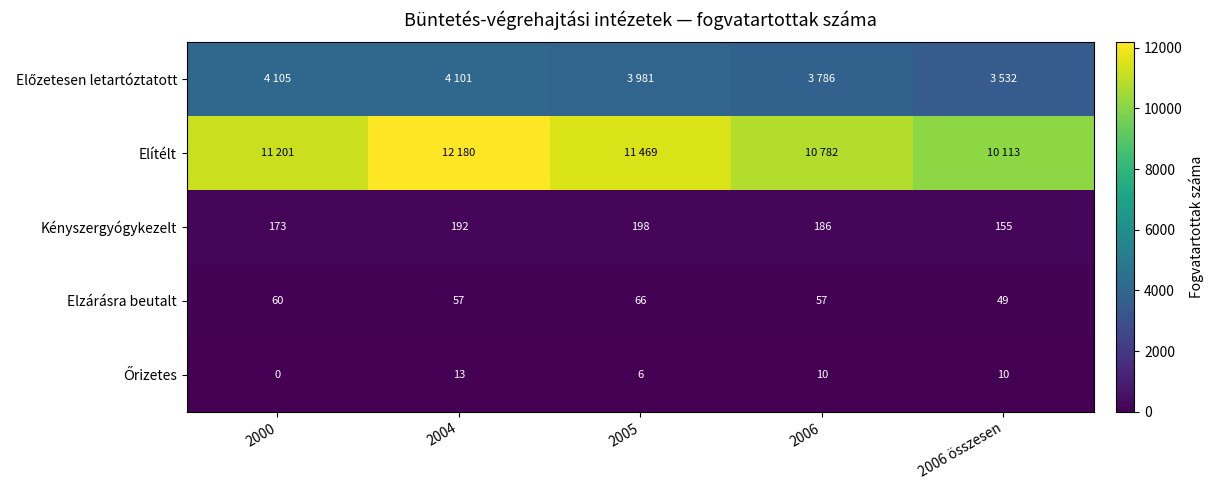

At which label is Kényszergyógykezelt closest to 176?

2000